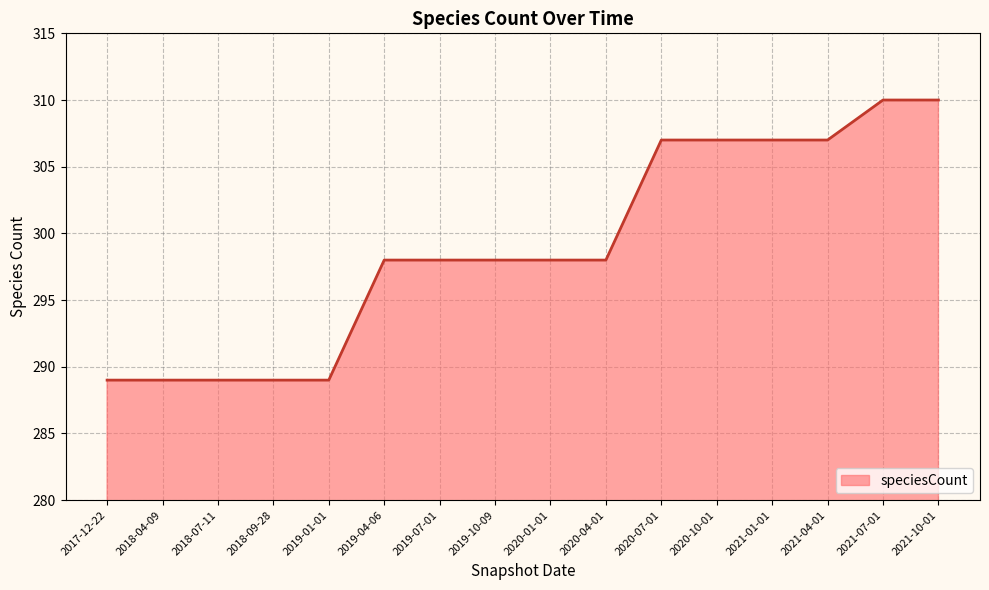

The chart shows a value of 69 at 2019-01-01. True or false?

False